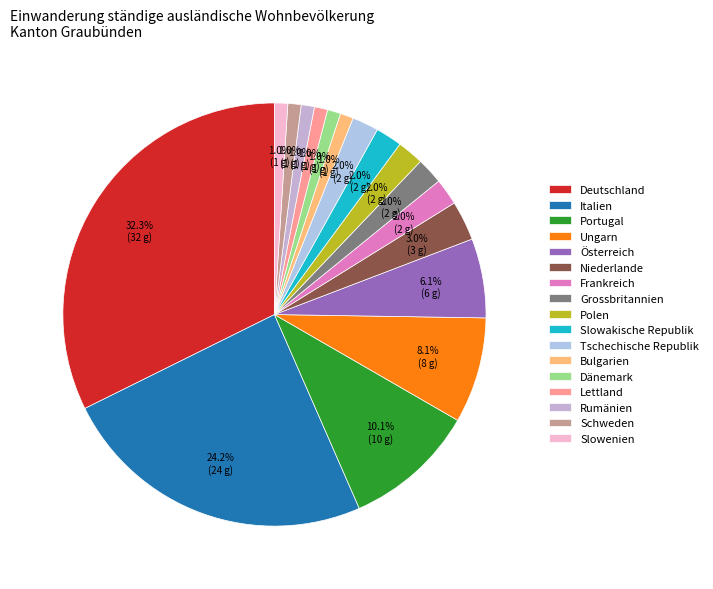

Is it true that Dänemark is 11% of the pie?

False